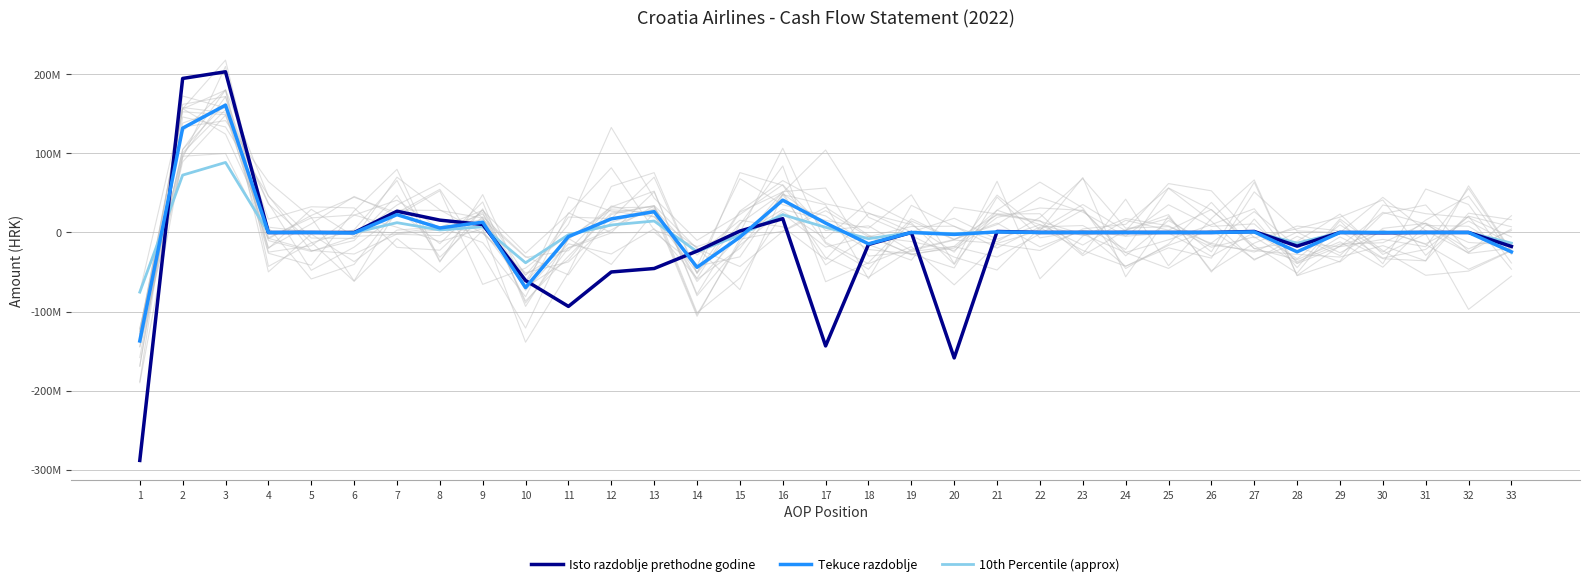

What is the sum of the Tekuce razdoblje values at 22 and 9?

12984422.0